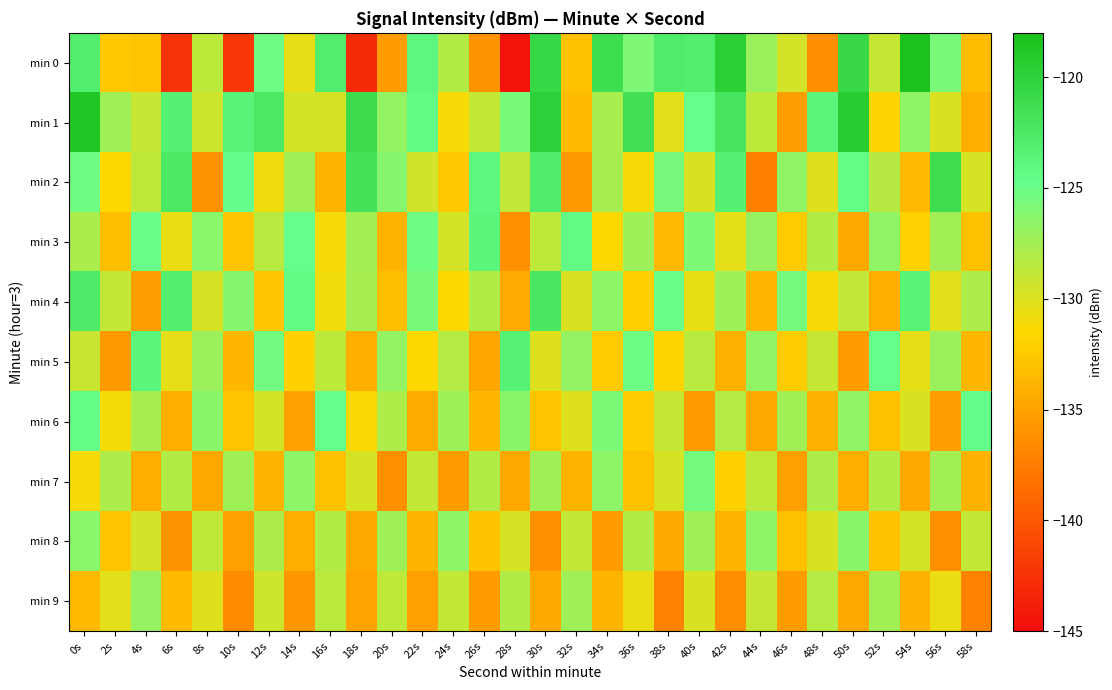

Reading left to right, extract all data points from this chart.

min 0: 0s=-123.1	2s=-132.6	4s=-132.8	6s=-142.4	8s=-128.6	10s=-142.1	12s=-125.1	14s=-130.5	16s=-123.0	18s=-143.0	20s=-135.4	22s=-124.0	24s=-128.1	26s=-136.0	28s=-144.5	30s=-120.7	32s=-133.0	34s=-121.3	36s=-125.8	38s=-122.8	40s=-123.1	42s=-119.7	44s=-127.0	46s=-129.6	48s=-136.4	50s=-120.7	52s=-129.0	54s=-118.2	56s=-125.7	58s=-133.4
min 1: 0s=-118.8	2s=-127.3	4s=-129.0	6s=-123.3	8s=-129.3	10s=-123.6	12s=-122.5	14s=-129.6	16s=-129.7	18s=-121.2	20s=-126.8	22s=-124.3	24s=-131.2	26s=-128.9	28s=-125.6	30s=-119.8	32s=-133.4	34s=-127.7	36s=-121.5	38s=-130.2	40s=-124.8	42s=-122.1	44s=-128.6	46s=-135.3	48s=-123.7	50s=-119.4	52s=-131.8	54s=-126.5	56s=-129.9	58s=-134.2
min 2: 0s=-125.2	2s=-131.5	4s=-128.7	6s=-122.4	8s=-136.1	10s=-124.6	12s=-130.8	14s=-127.3	16s=-133.9	18s=-121.7	20s=-126.2	22s=-129.4	24s=-132.6	26s=-124.1	28s=-128.8	30s=-122.9	32s=-135.7	34s=-127.6	36s=-131.2	38s=-125.5	40s=-129.8	42s=-123.3	44s=-137.4	46s=-126.7	48s=-130.1	50s=-124.5	52s=-128.3	54s=-133.6	56s=-121.2	58s=-129.7
min 3: 0s=-127.8	2s=-133.2	4s=-124.9	6s=-130.6	8s=-126.3	10s=-132.8	12s=-128.4	14s=-124.7	16s=-131.1	18s=-127.5	20s=-133.9	22s=-125.2	24s=-129.6	26s=-123.8	28s=-136.2	30s=-128.7	32s=-124.3	34s=-131.5	36s=-127.2	38s=-133.6	40s=-125.8	42s=-130.3	44s=-126.9	46s=-132.4	48s=-128.1	50s=-134.7	52s=-126.6	54s=-131.9	56s=-127.4	58s=-133.1
min 4: 0s=-122.6	2s=-128.9	4s=-135.4	6s=-123.1	8s=-129.7	10s=-126.2	12s=-132.8	14s=-124.4	16s=-130.9	18s=-127.6	20s=-133.2	22s=-125.7	24s=-131.4	26s=-128.1	28s=-134.6	30s=-122.3	32s=-129.8	34s=-126.5	36s=-132.1	38s=-124.9	40s=-130.5	42s=-127.2	44s=-133.8	46s=-125.4	48s=-131.1	50s=-128.8	52s=-134.3	54s=-123.6	56s=-130.2	58s=-127.9
min 5: 0s=-129.1	2s=-135.6	4s=-123.8	6s=-130.4	8s=-127.1	10s=-133.7	12s=-125.3	14s=-132.0	16s=-128.6	18s=-134.2	20s=-126.8	22s=-131.5	24s=-128.2	26s=-134.8	28s=-123.4	30s=-130.1	32s=-126.8	34s=-132.4	36s=-125.1	38s=-131.7	40s=-128.4	42s=-134.0	44s=-126.7	46s=-132.3	48s=-129.0	50s=-135.5	52s=-124.7	54s=-130.4	56s=-127.1	58s=-133.7
min 6: 0s=-124.5	2s=-131.0	4s=-127.7	6s=-134.2	8s=-126.4	10s=-132.9	12s=-129.6	14s=-135.1	16s=-124.8	18s=-131.3	20s=-128.0	22s=-134.5	24s=-127.2	26s=-133.7	28s=-126.4	30s=-132.9	32s=-130.1	34s=-125.8	36s=-132.3	38s=-129.0	40s=-135.5	42s=-128.2	44s=-134.7	46s=-127.4	48s=-134.0	50s=-126.6	52s=-133.1	54s=-129.8	56s=-135.4	58s=-124.6
min 7: 0s=-131.2	2s=-127.9	4s=-134.4	6s=-128.1	8s=-134.7	10s=-127.3	12s=-133.9	14s=-126.5	16s=-133.0	18s=-129.7	20s=-136.2	22s=-128.9	24s=-135.5	26s=-128.1	28s=-134.7	30s=-127.3	32s=-133.9	34s=-126.5	36s=-133.0	38s=-129.7	40s=-125.4	42s=-132.0	44s=-128.7	46s=-135.2	48s=-127.9	50s=-134.4	52s=-128.1	54s=-134.7	56s=-127.4	58s=-134.0
min 8: 0s=-126.3	2s=-132.8	4s=-129.5	6s=-136.0	8s=-128.7	10s=-135.2	12s=-127.9	14s=-134.4	16s=-128.1	18s=-134.7	20s=-127.3	22s=-133.9	24s=-126.5	26s=-133.0	28s=-129.7	30s=-136.2	32s=-128.9	34s=-135.5	36s=-128.1	38s=-134.7	40s=-127.3	42s=-133.9	44s=-126.5	46s=-133.1	48s=-129.8	50s=-126.4	52s=-133.0	54s=-129.6	56s=-136.2	58s=-128.9
min 9: 0s=-133.5	2s=-130.2	4s=-126.9	6s=-133.4	8s=-130.1	10s=-136.6	12s=-129.3	14s=-135.8	16s=-128.5	18s=-135.0	20s=-128.7	22s=-135.2	24s=-128.9	26s=-135.5	28s=-128.1	30s=-134.7	32s=-127.3	34s=-133.9	36s=-130.6	38s=-137.1	40s=-129.8	42s=-136.3	44s=-129.0	46s=-135.5	48s=-128.2	50s=-134.7	52s=-127.4	54s=-134.0	56s=-130.6	58s=-137.2